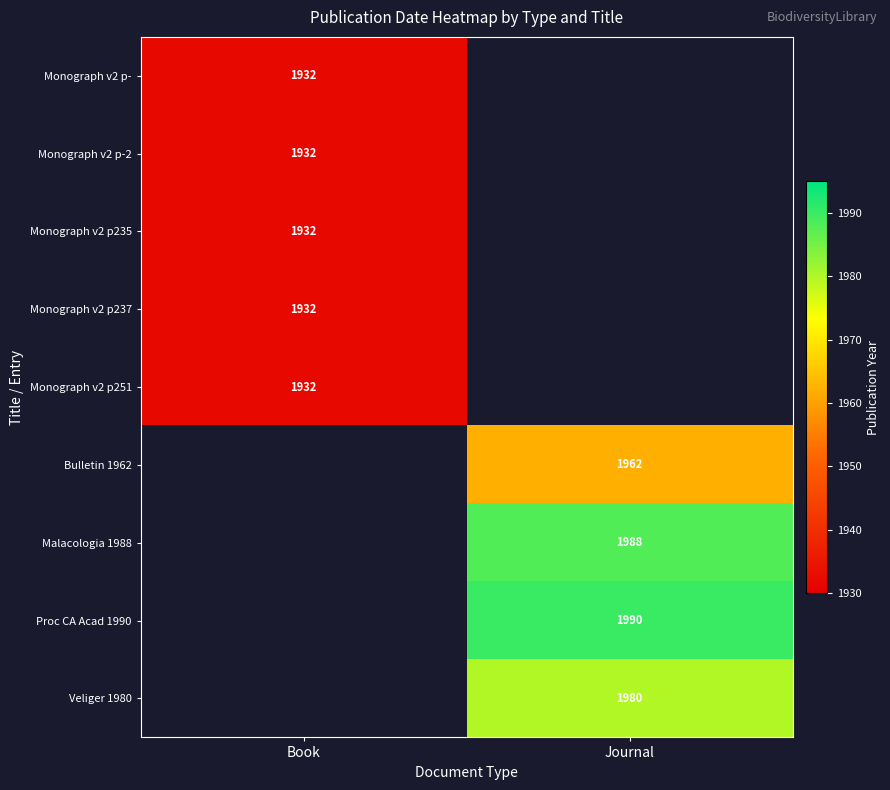

Is it true that Monograph v2 p-2 equals 3170 at Book?

False